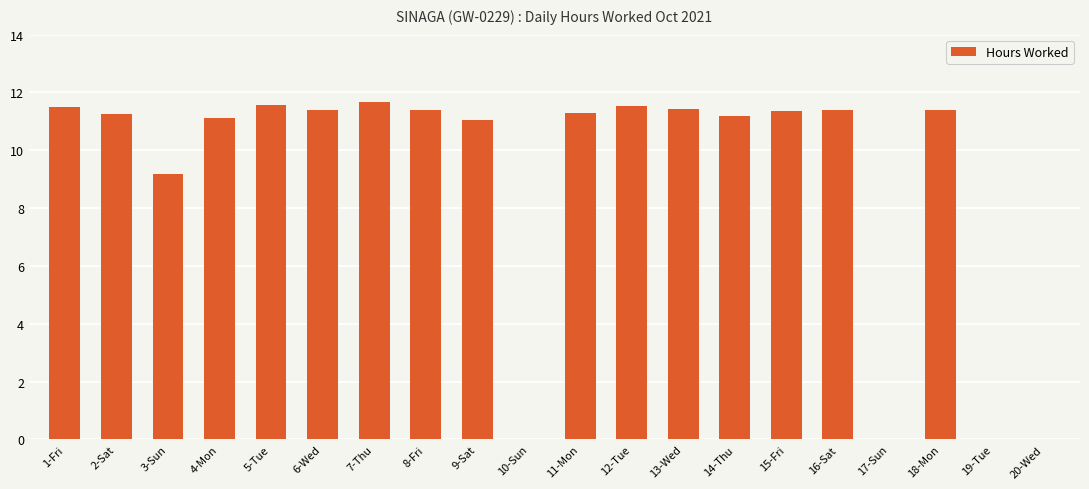

How many data points does each series have?

20